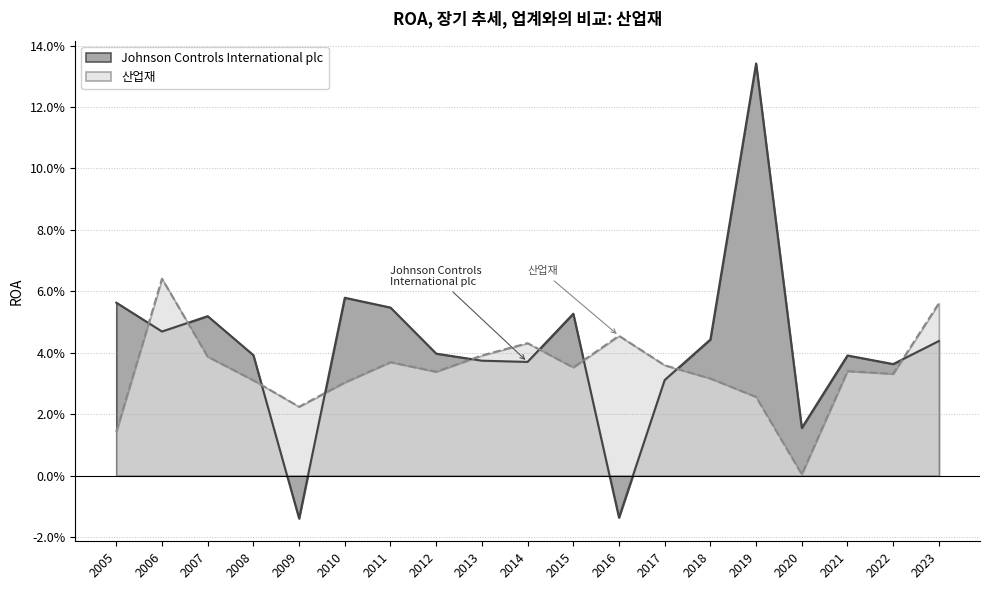

Between 2019 and 2005, which is larger?

2019